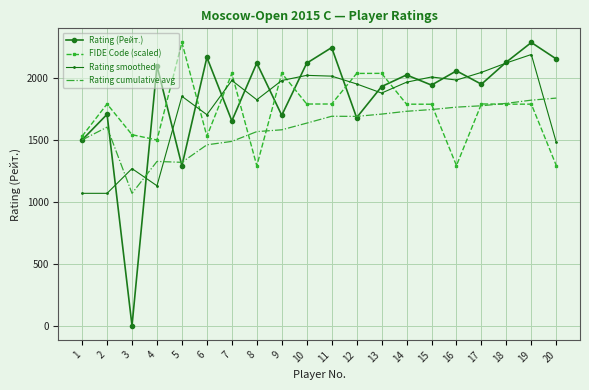

At 3, list the series in order from smallest to largest.

Rating (Рейт.), Rating cumulative avg, Rating smoothed, FIDE Code (scaled)